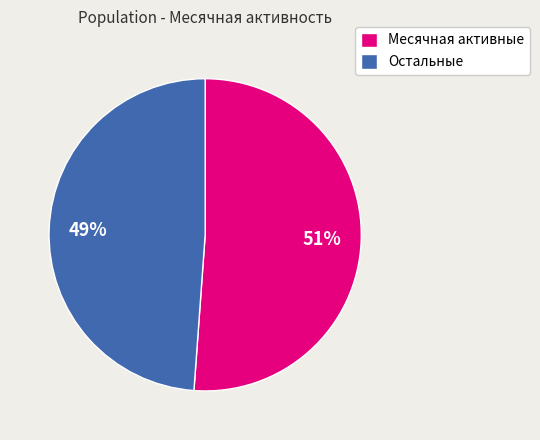

Rank the categories by value from lowest to highest.

Остальные, Месячная активные